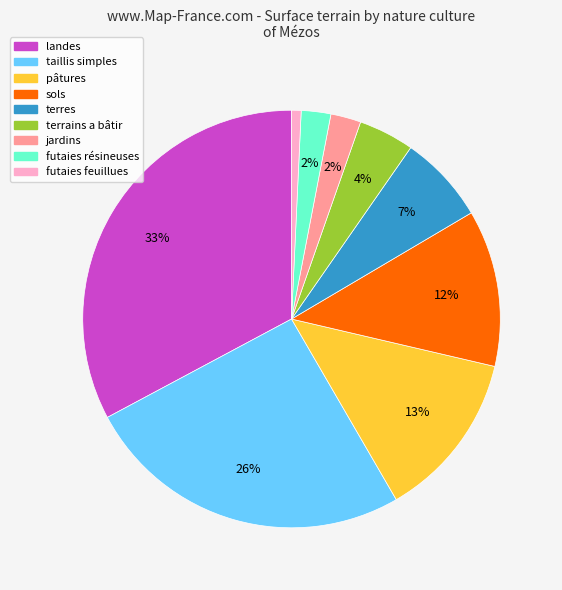

Is there any slice that represents more than half of the pie?

No